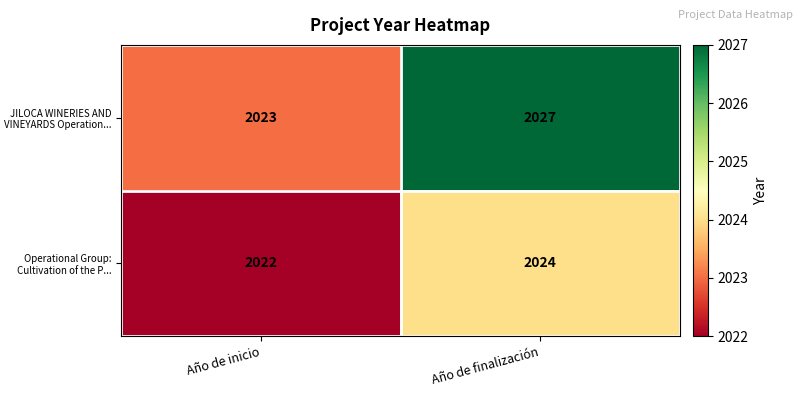

Which series has the largest total across all categories?

JILOCA WINERIES AND VINEYARDS Operation...